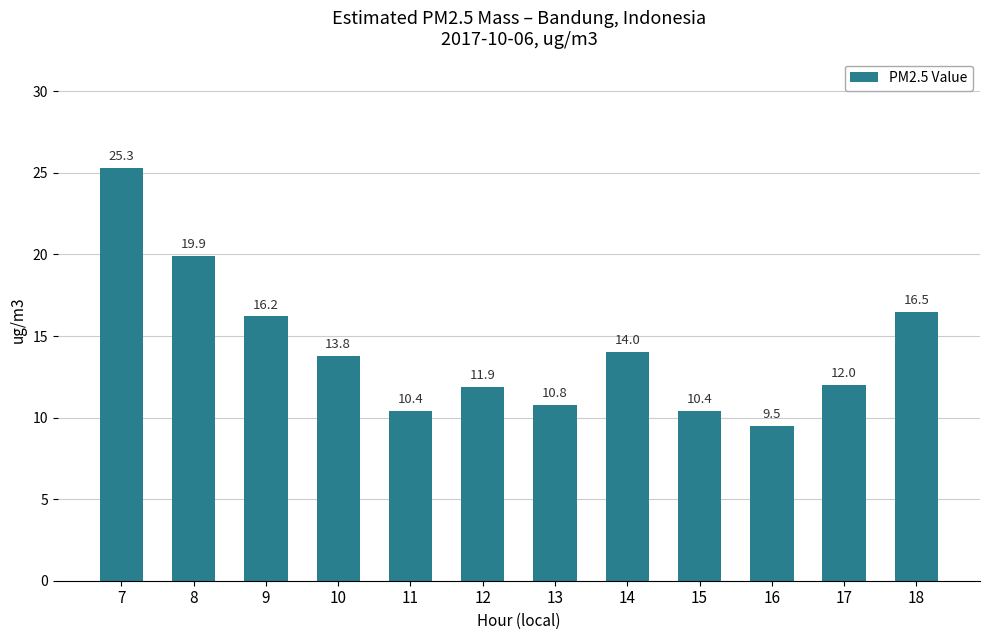

Reading left to right, list all the values displayed in this chart.

25.3	19.9	16.2	13.8	10.4	11.9	10.8	14.0	10.4	9.5	12.0	16.5